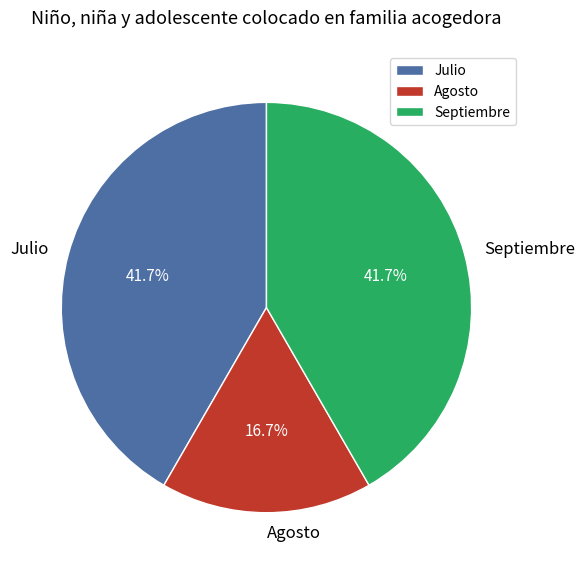

Between Julio and Agosto, which is larger?

Julio